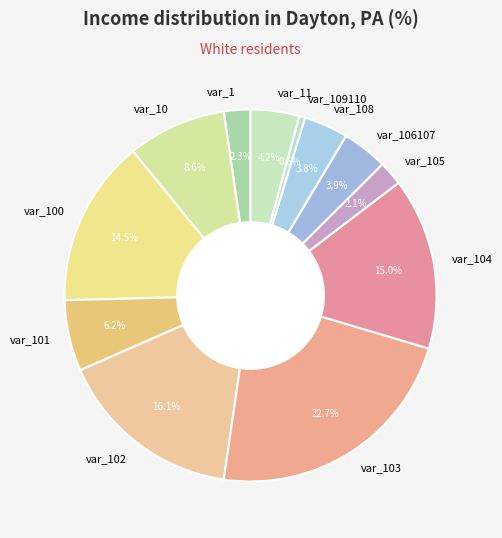

To the nearest percent, what portion does var_102 represent?

16%